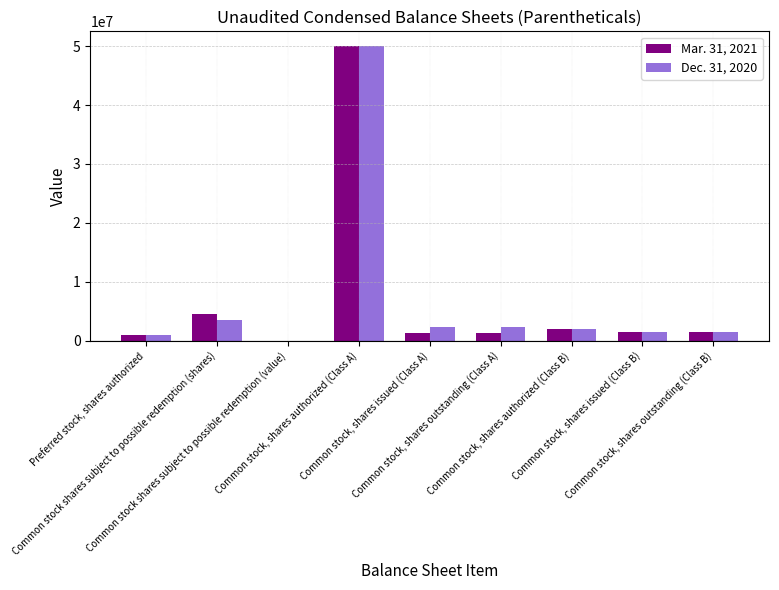

What is the sum of all Dec. 31, 2020 values?

64025150.2